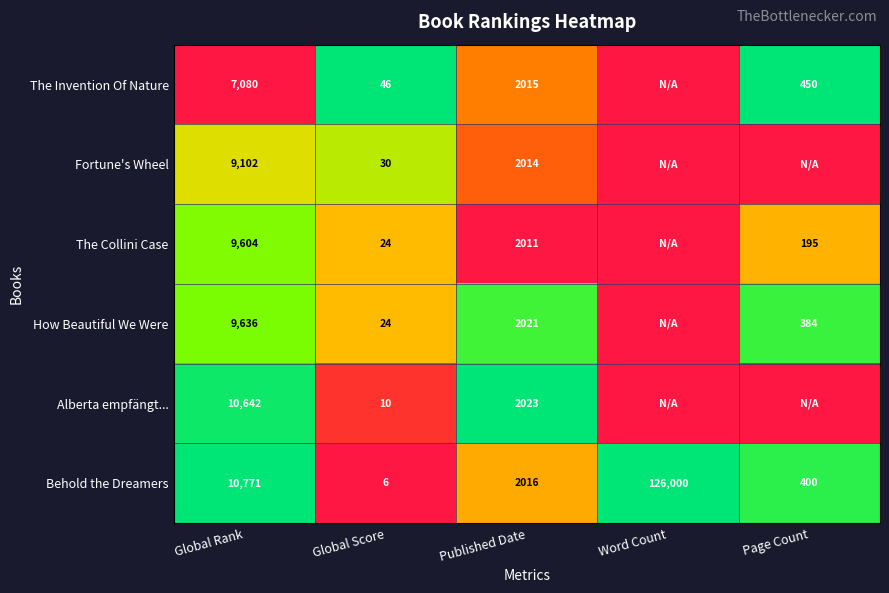

The The Collini Case series shows 2011 at Published Date. True or false?

True